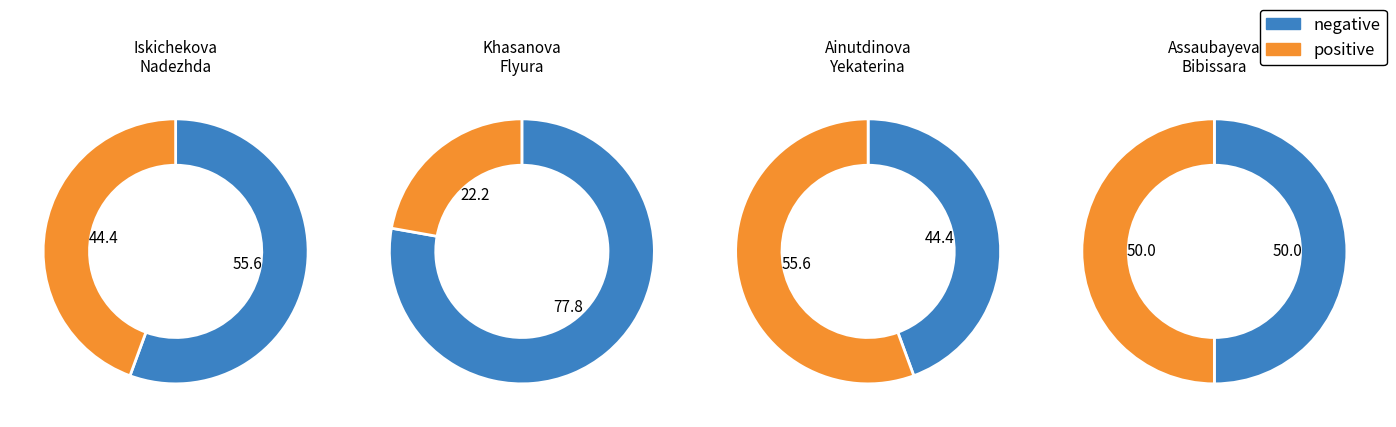

Which slice is the smallest?

Khasanova Flyura